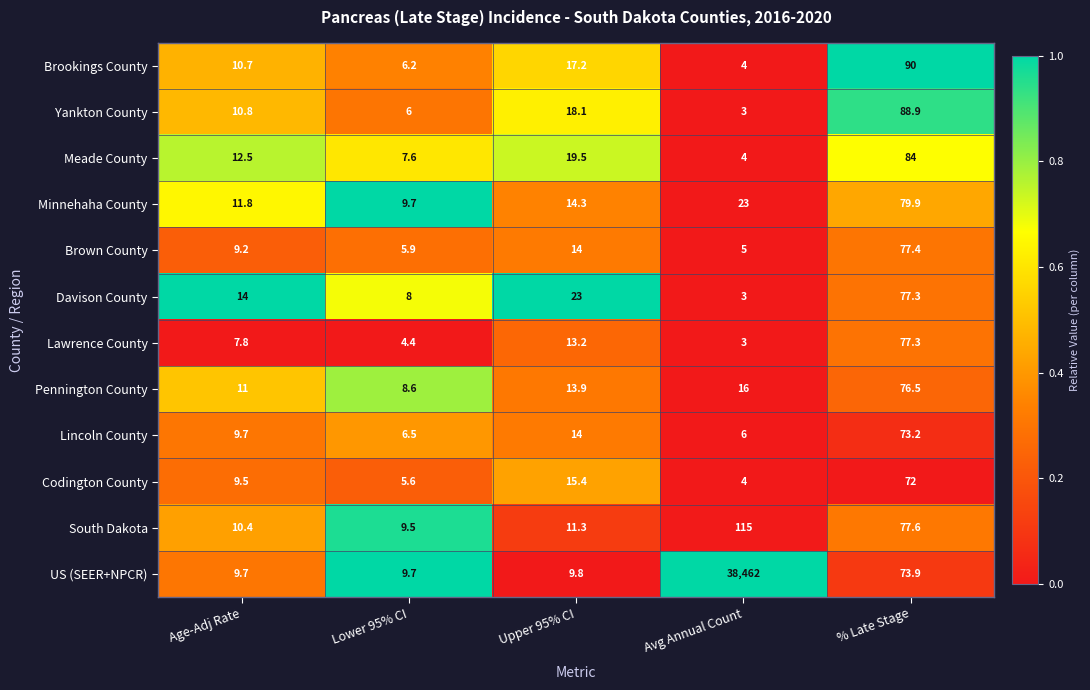

How many distinct data groups are displayed?

12